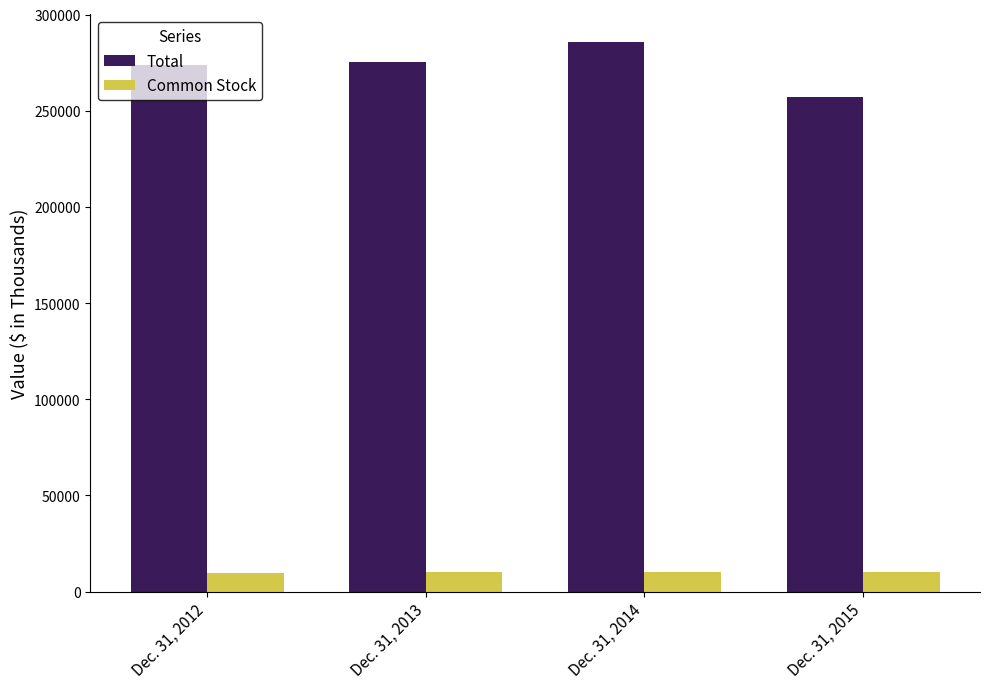

How many Common Stock values are between 10012 and 10352?

3